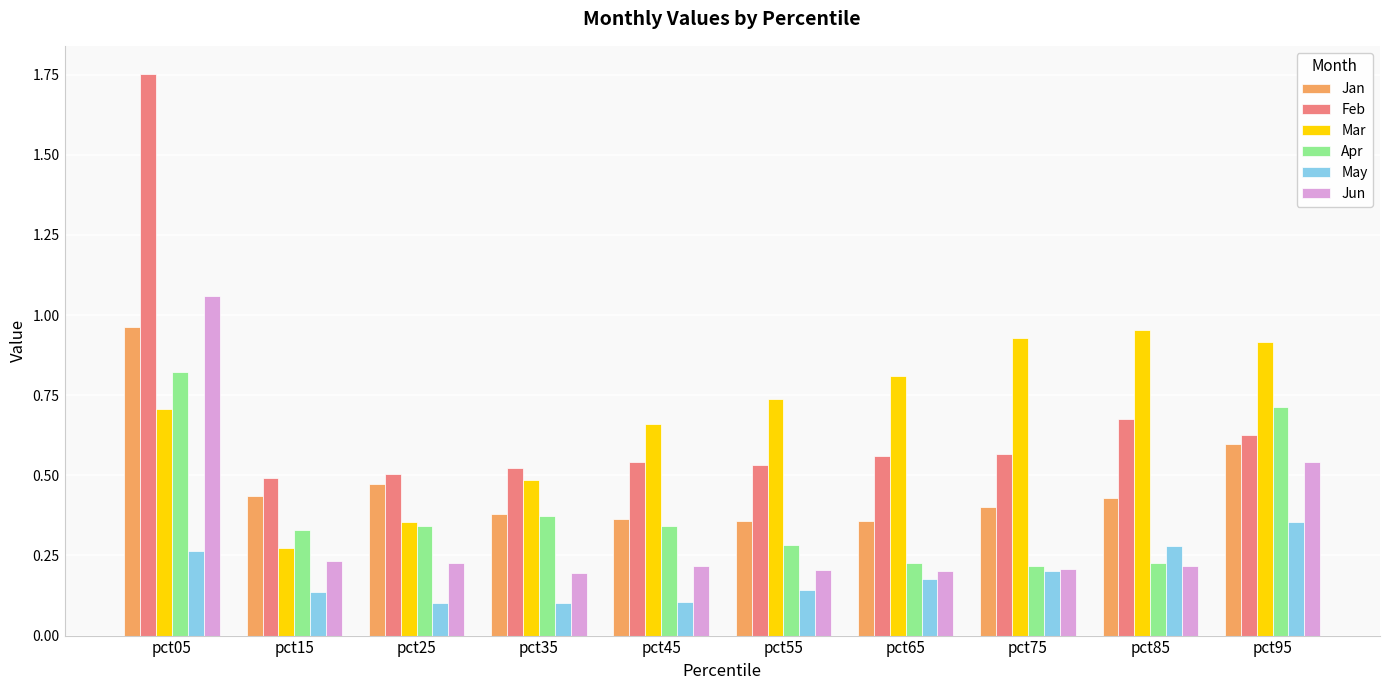

Which series has the largest range (max minus min)?

Feb